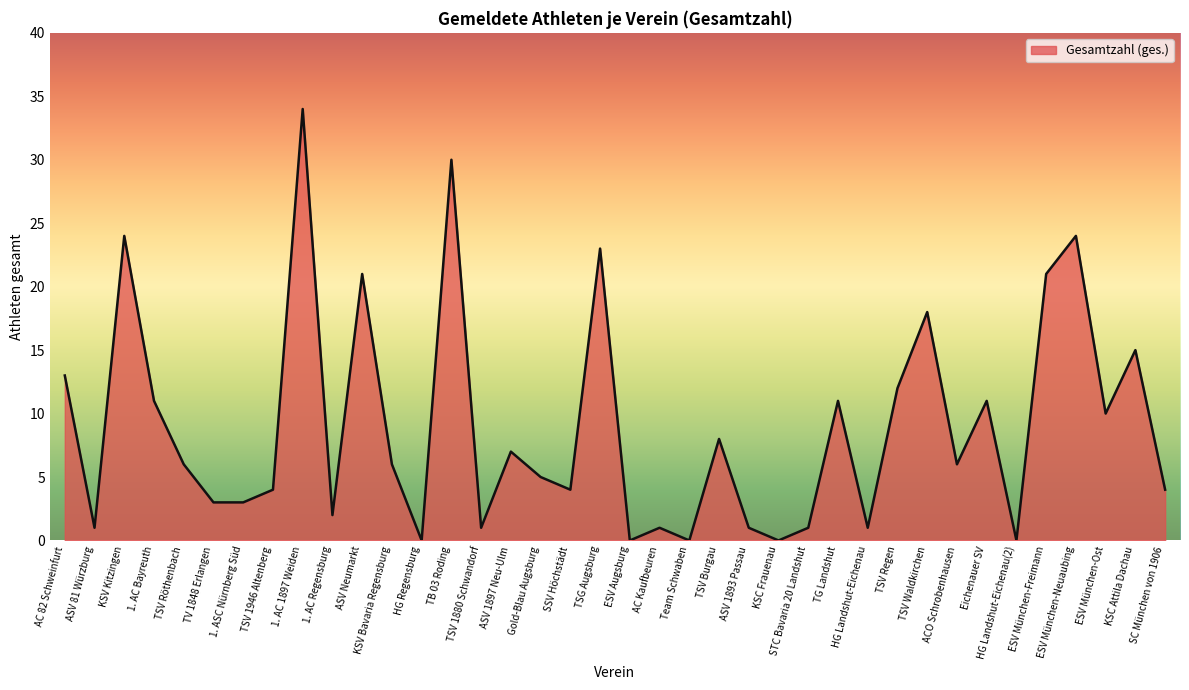

Is it true that the value at ACO Schrobenhausen is 2?

False